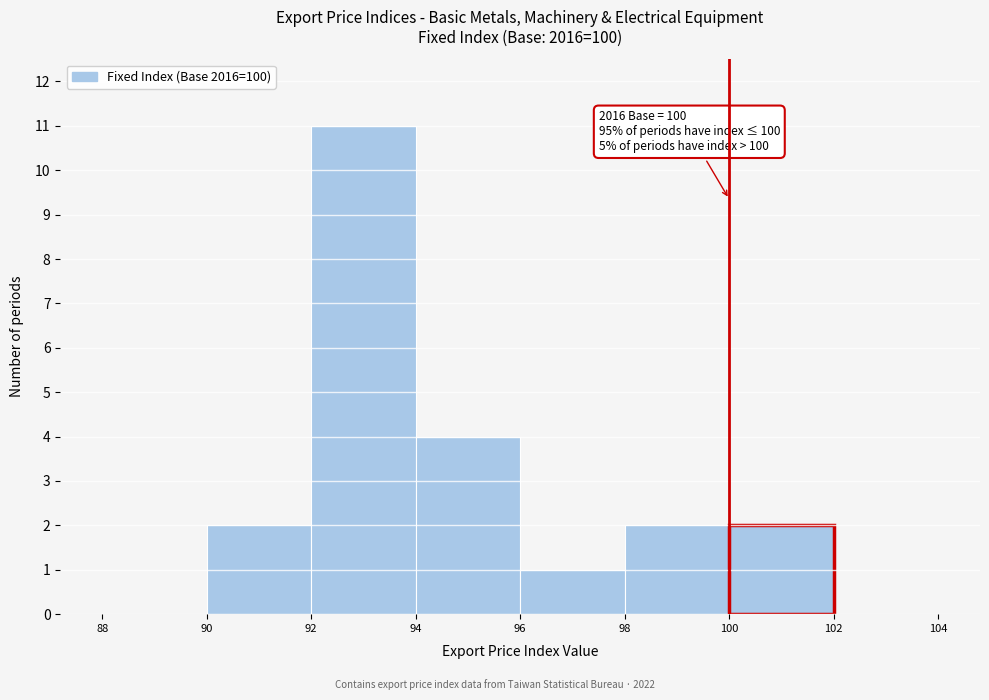

Which range on the x-axis has the tallest bar?

92 to 94